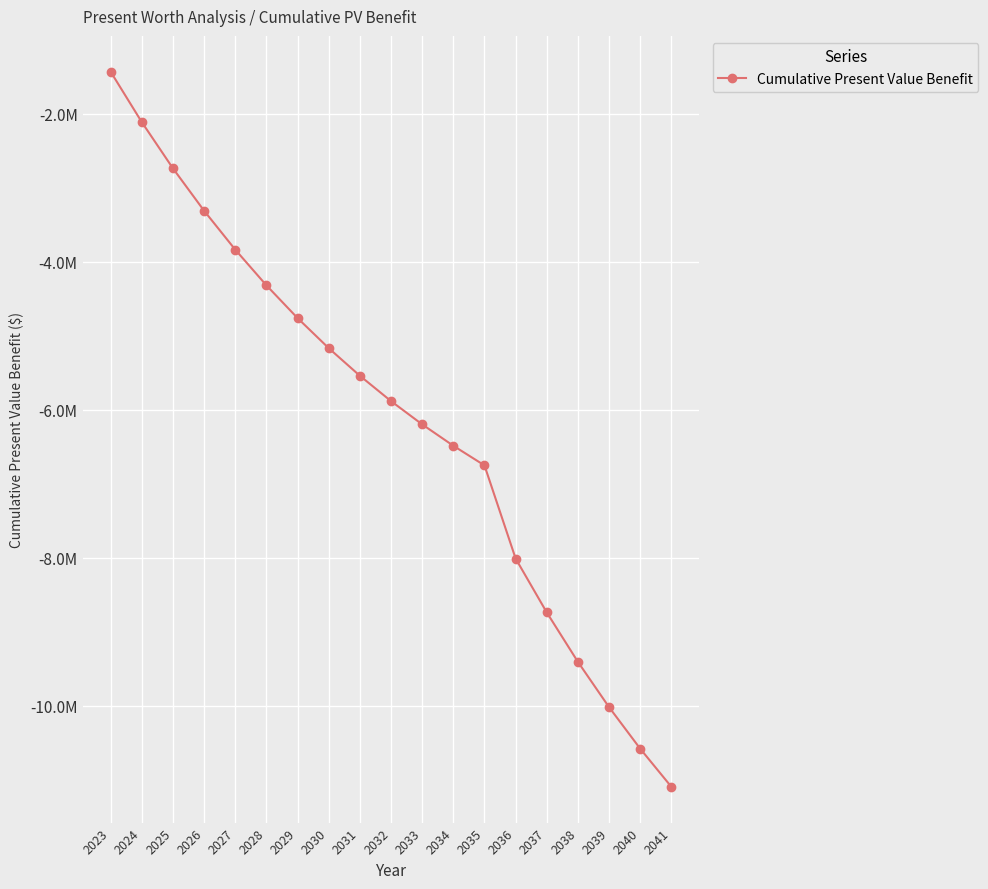

List the labels in order of value, smallest first.

2041, 2040, 2039, 2038, 2037, 2036, 2035, 2034, 2033, 2032, 2031, 2030, 2029, 2028, 2027, 2026, 2025, 2024, 2023